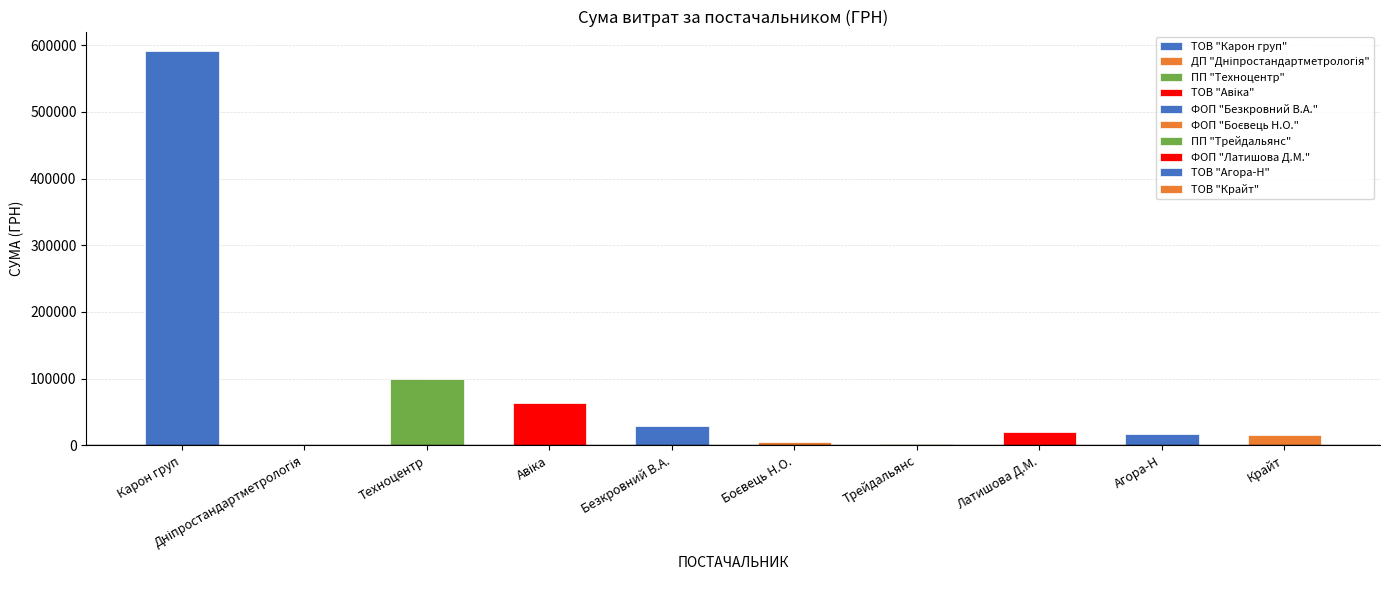

Where is the data nearest to the value 296002?

ПП "Техноцентр"